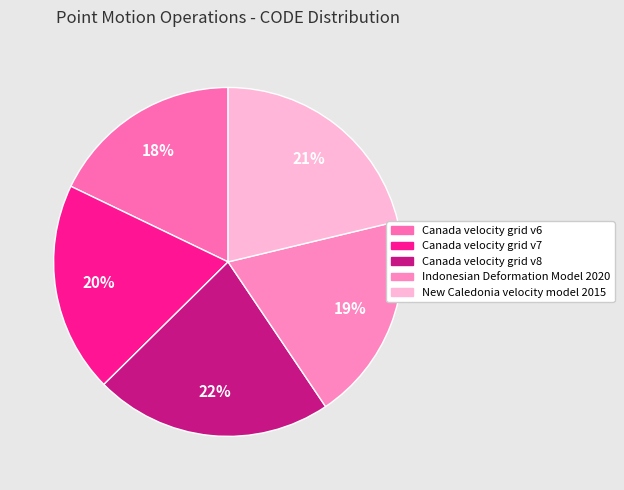

What is the total percentage of New Caledonia velocity model 2015 and Canada velocity grid v6?

39.1%